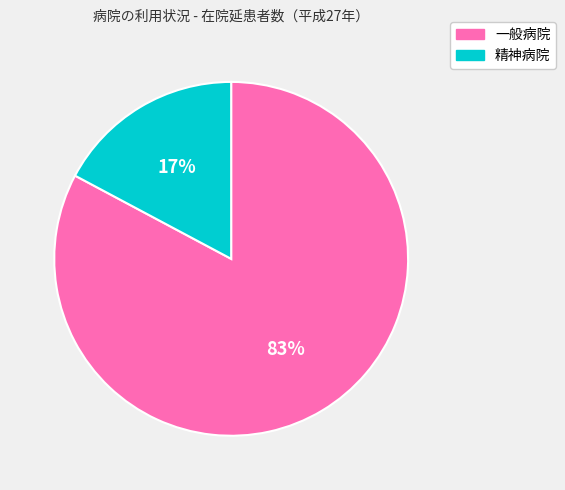

Which category has the smallest portion of the pie?

精神病院